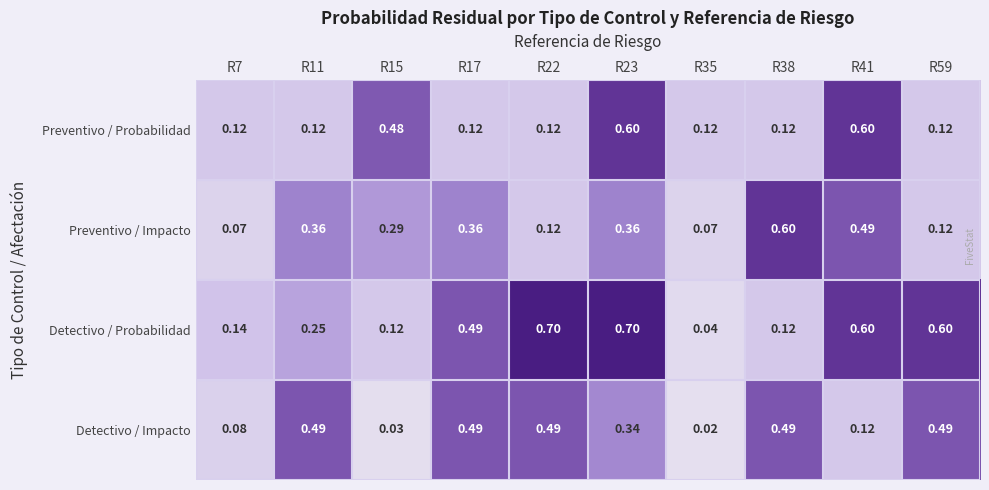

Which series has the widest spread of values?

Detectivo / Probabilidad